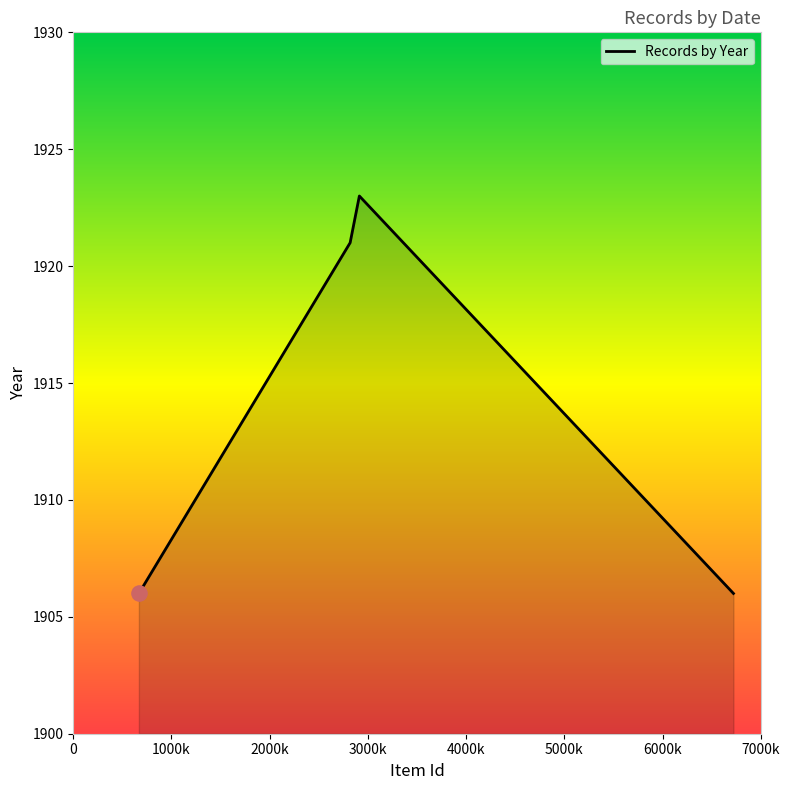

What is the sum of all values?

7656